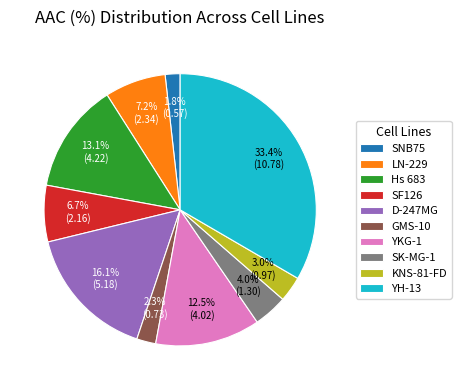

What percentage is the SK-MG-1 slice, to the nearest percent?

4%